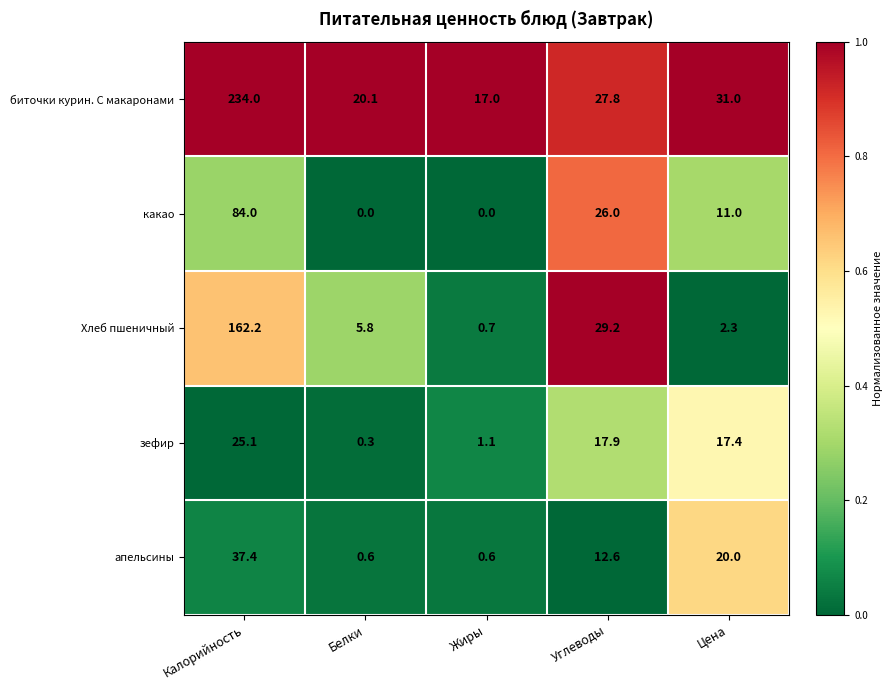

At which category does the chart reach its peak across all series?

Калорийность